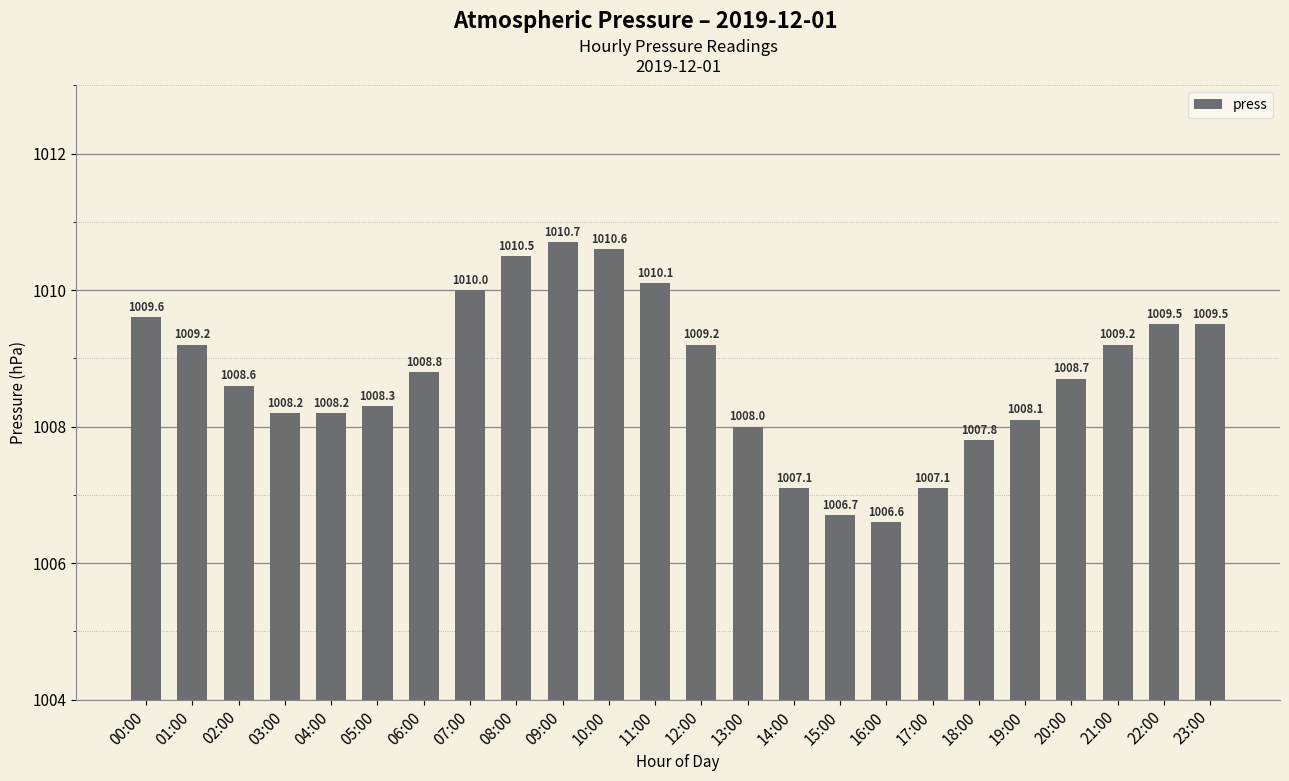

What is the ratio of the value at 18:00 to the value at 08:00?

1.0